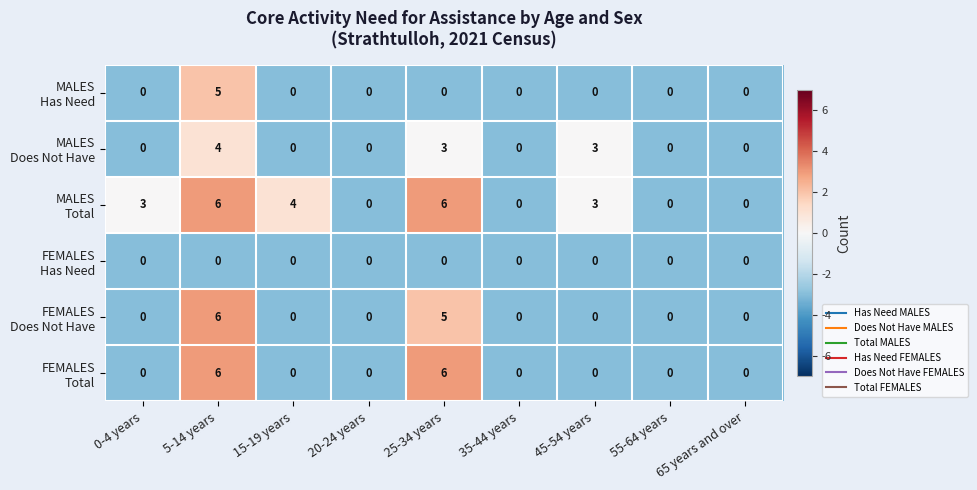

What is the difference between the highest and lowest values at 0-4 years?

3